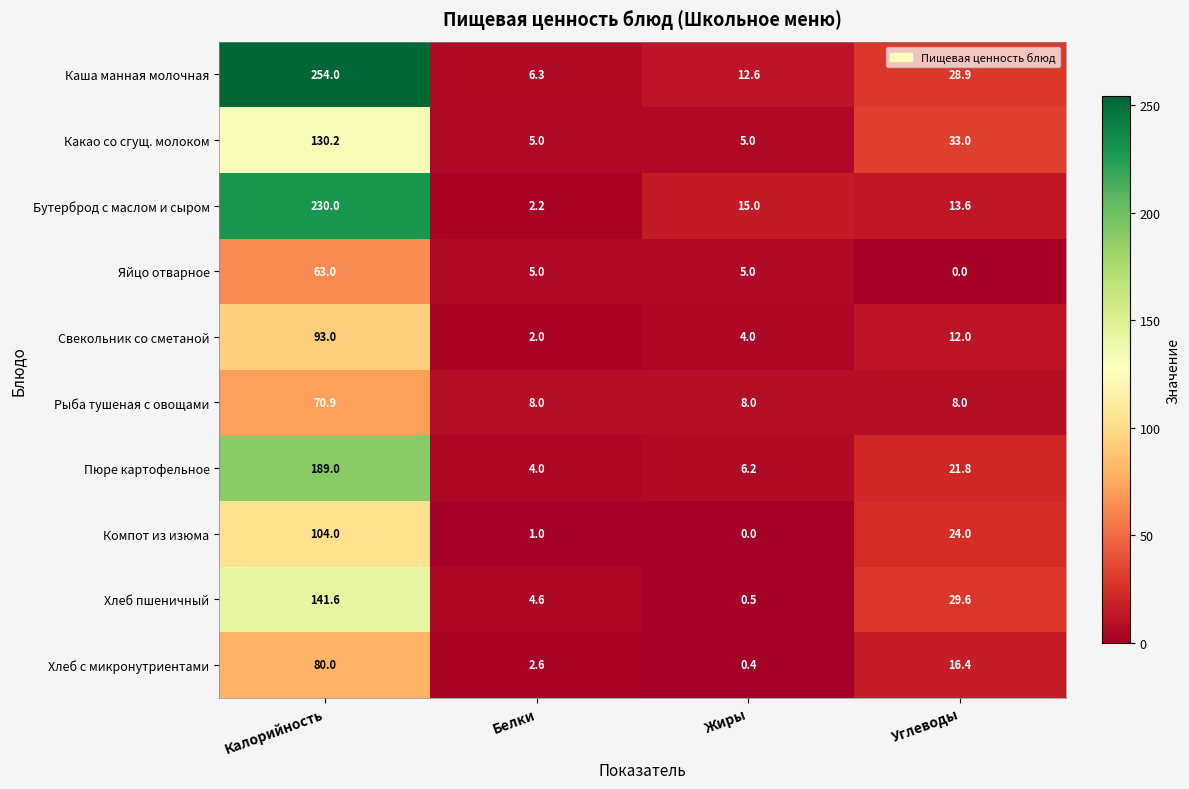

Rank the series at Калорийность from lowest to highest value.

Яйцо отварное, Рыба тушеная с овощами, Хлеб с микронутриентами, Свекольник со сметаной, Компот из изюма, Какао со сгущ. молоком, Хлеб пшеничный, Пюре картофельное, Бутерброд с маслом и сыром, Каша манная молочная